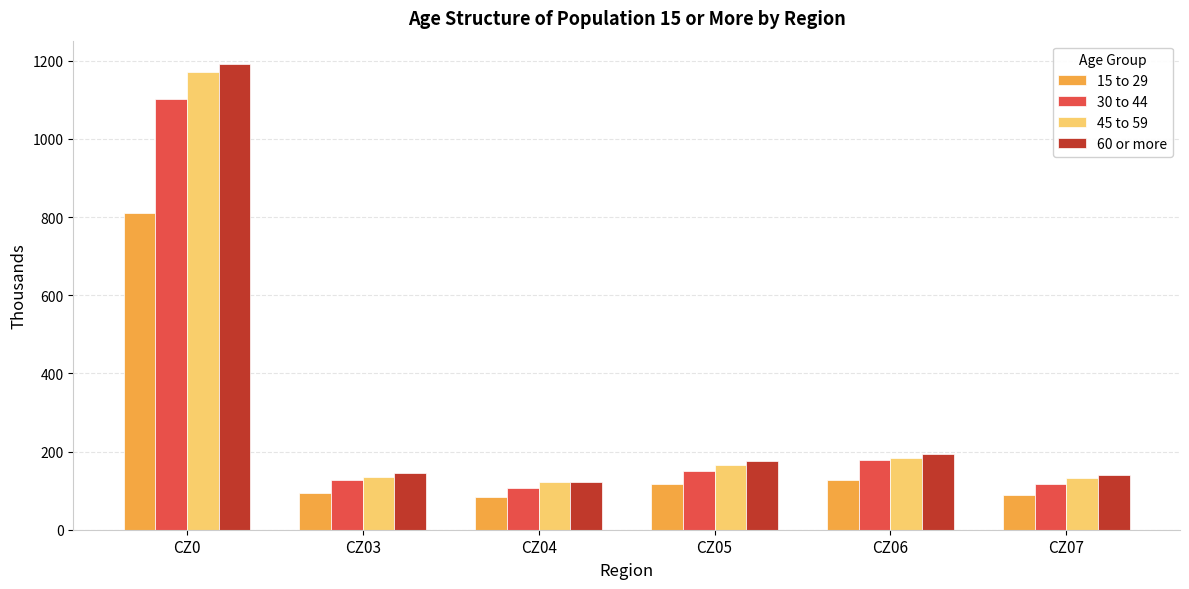

What is the total value across all series at CZ03?

500.7